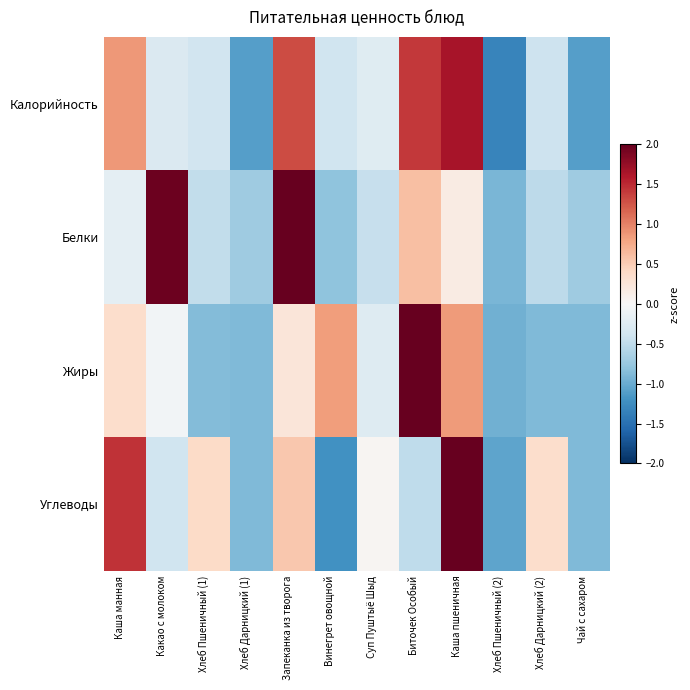

What is the spread (max minus min) of values at Биточек Особый?

3.0